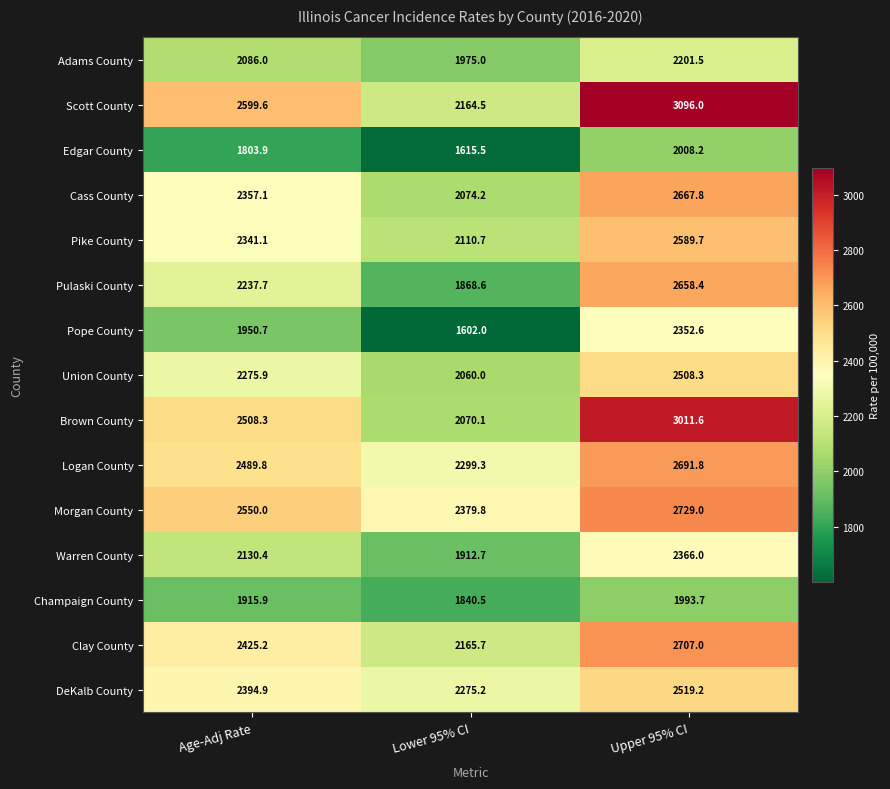

Which label corresponds to the largest value in the chart?

Upper 95% CI